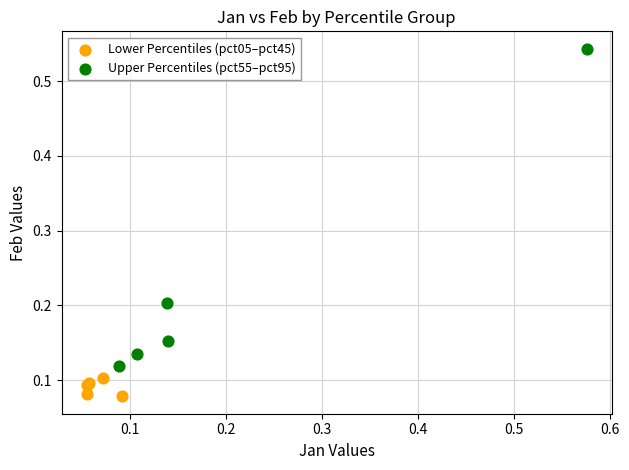

Which series has the widest spread of Y values?

Upper Percentiles (pct55–pct95)